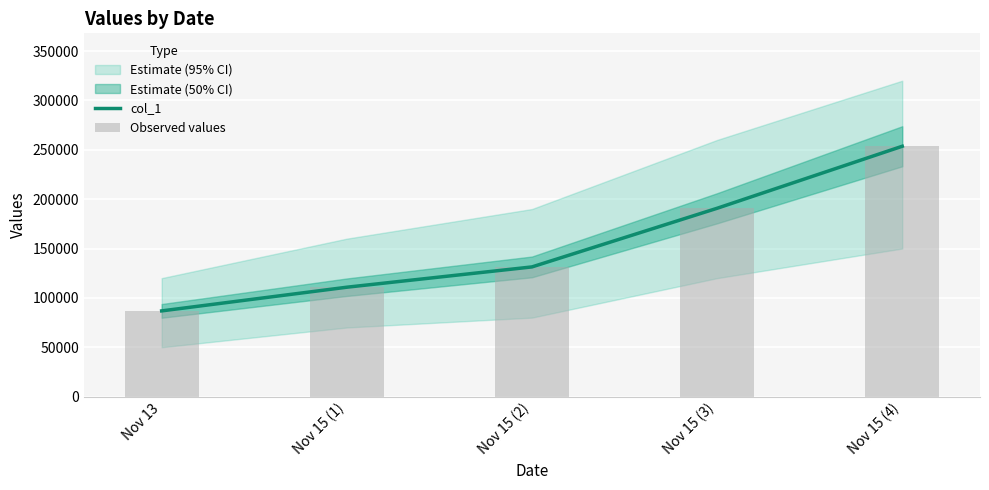

How many data points in col_1 are less than 131369?

2